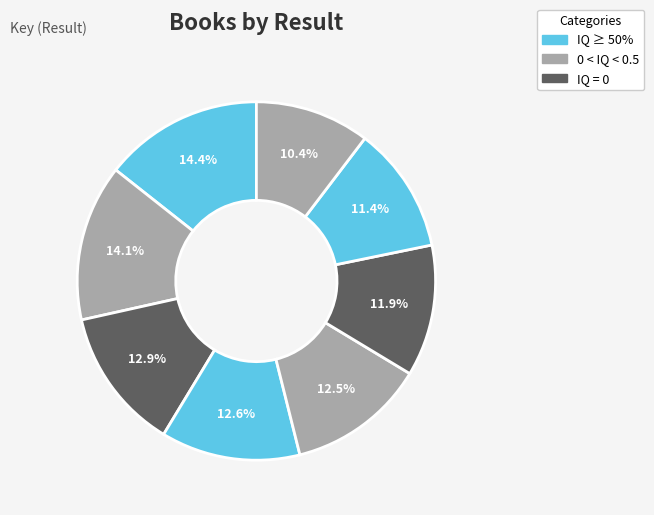

How many segments does this pie chart have?

8